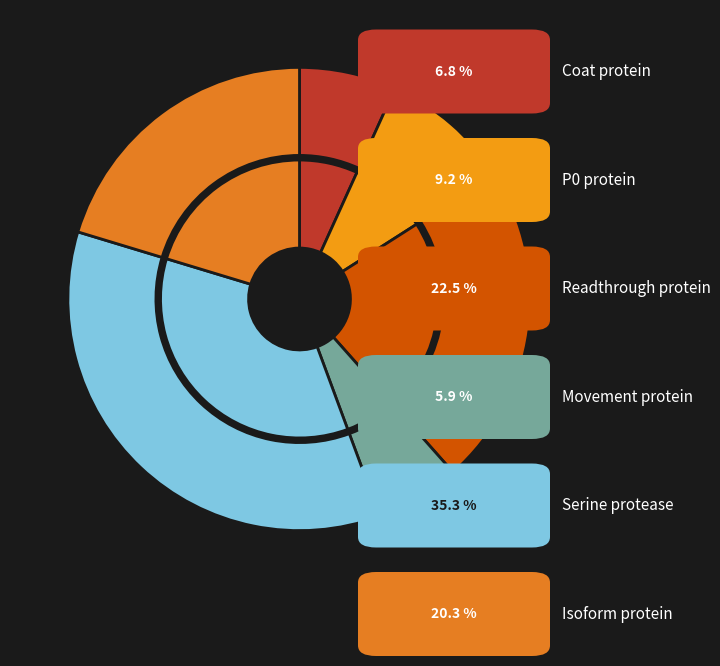

How many segments does this pie chart have?

6